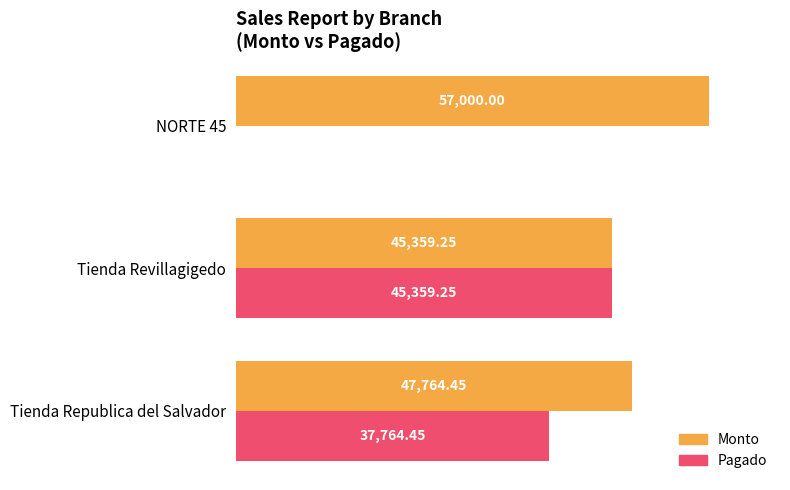

Which series has the widest spread of values?

Pagado